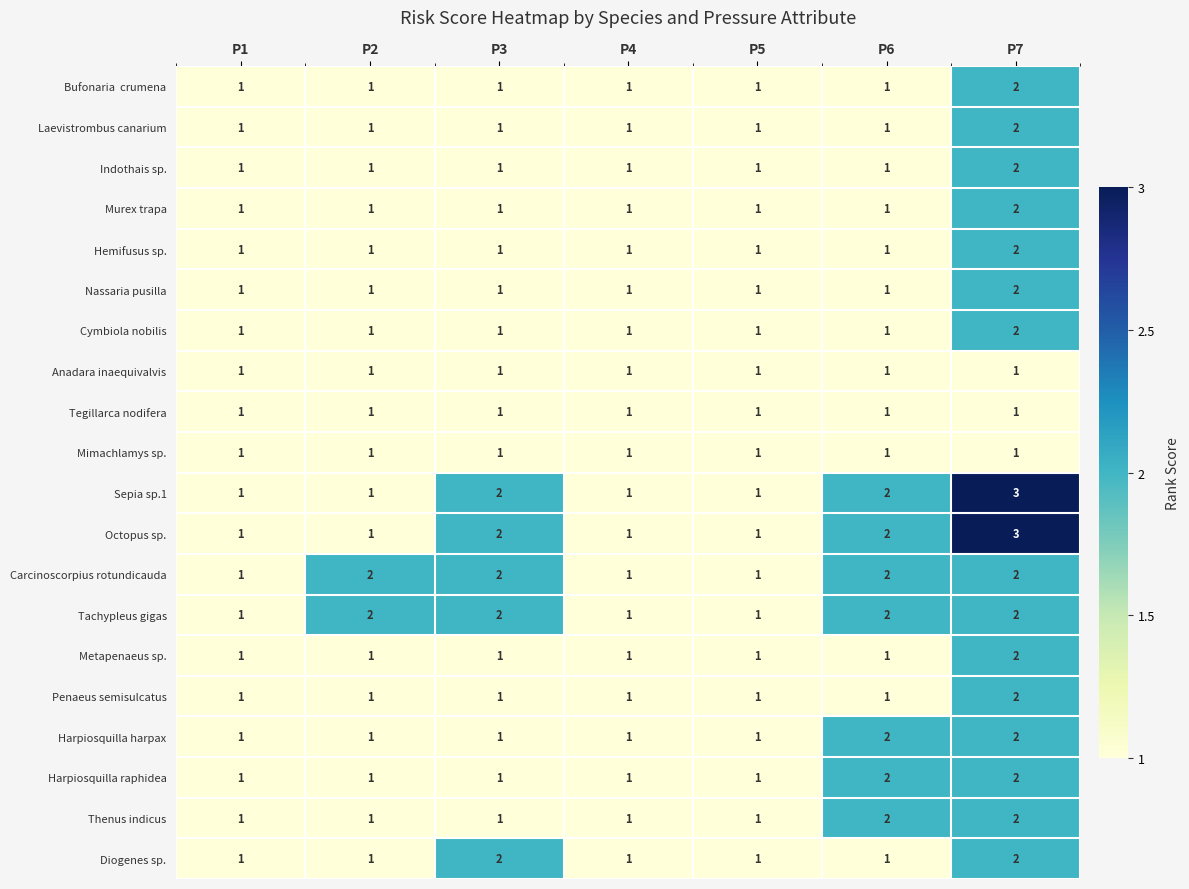

What is the total value across all series at P2?

22